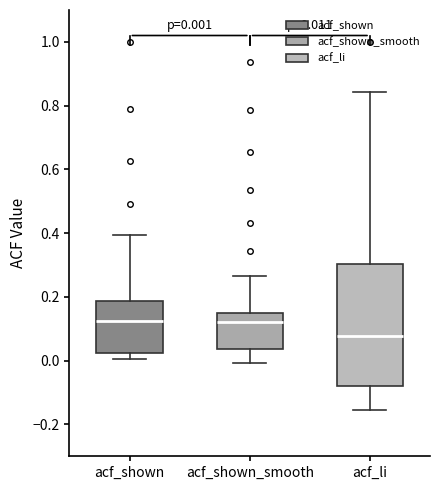

Which box's median line is the lowest?

acf_li